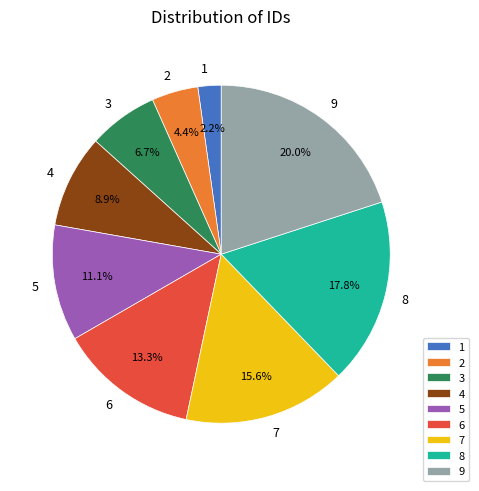

How many slices are in this pie chart?

9